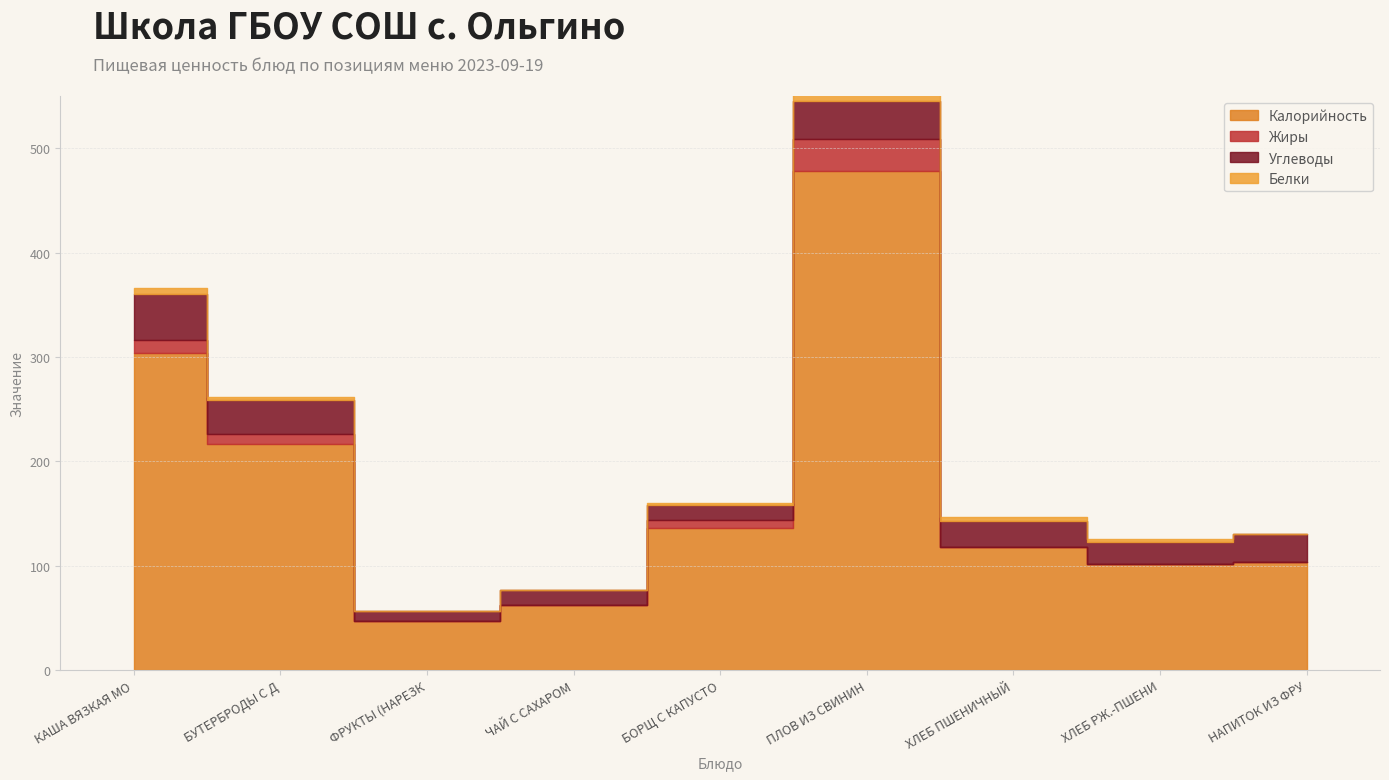

At which category is the sum across all series the highest?

ПЛОВ ИЗ СВИНИНЫ